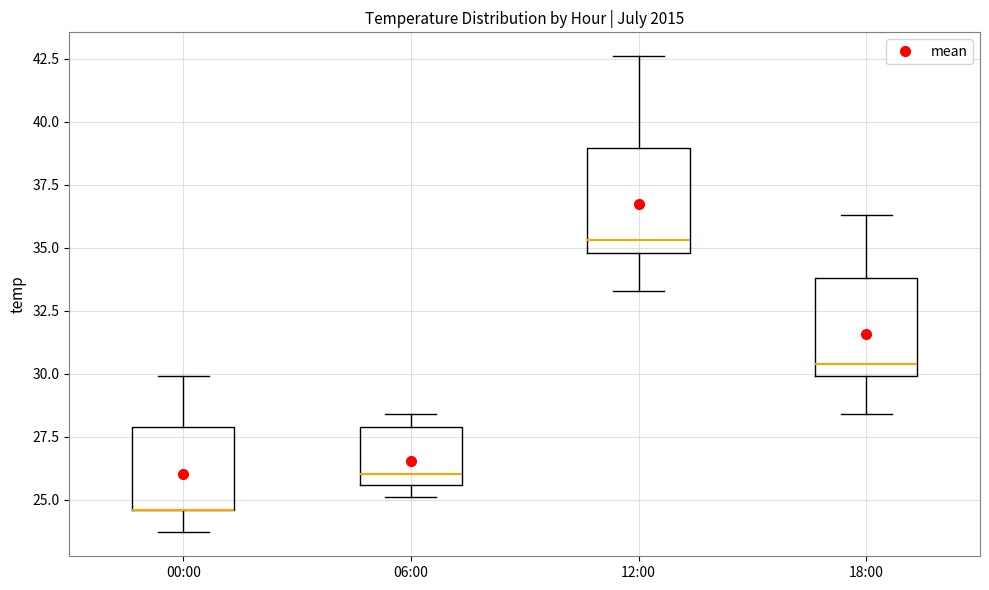

Reading left to right, transcribe this box plot: for each box, give where its median line is, the range the box spans, and where its two whiskers end, as read against the y-axis. The values are not printed on the chart, so give them approximately, as read against the axis.

00:00: median 24.5 (drawn on the box's lower edge), box 24.5 to 28.0, whiskers 23.5 to 30.0
06:00: median 26.0, box 25.5 to 28.0, whiskers 25.0 to 28.5
12:00: median 35.5, box 35.0 to 39.0, whiskers 33.5 to 42.5
18:00: median 30.5, box 30.0 to 34.0, whiskers 28.5 to 36.5